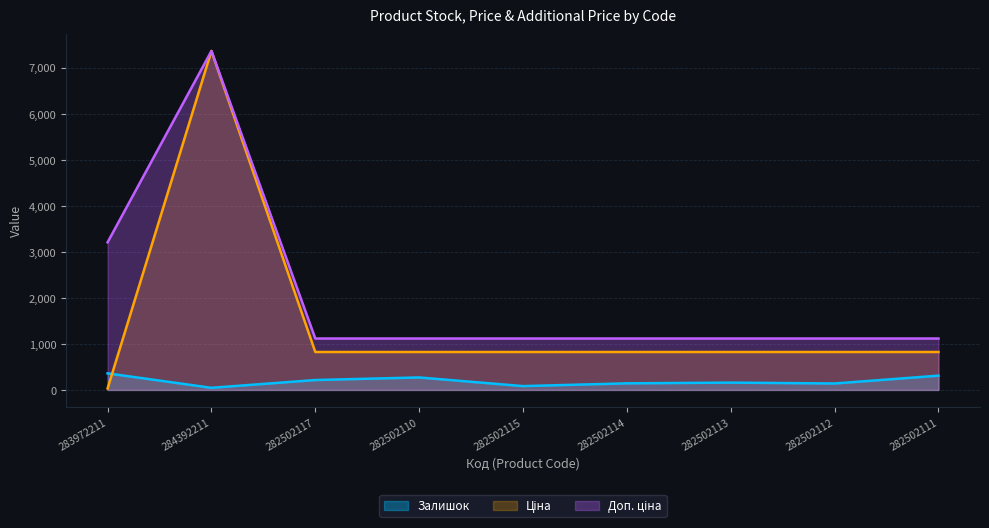

Rank the series at 282502111 from lowest to highest value.

Залишок, Ціна, Доп. ціна